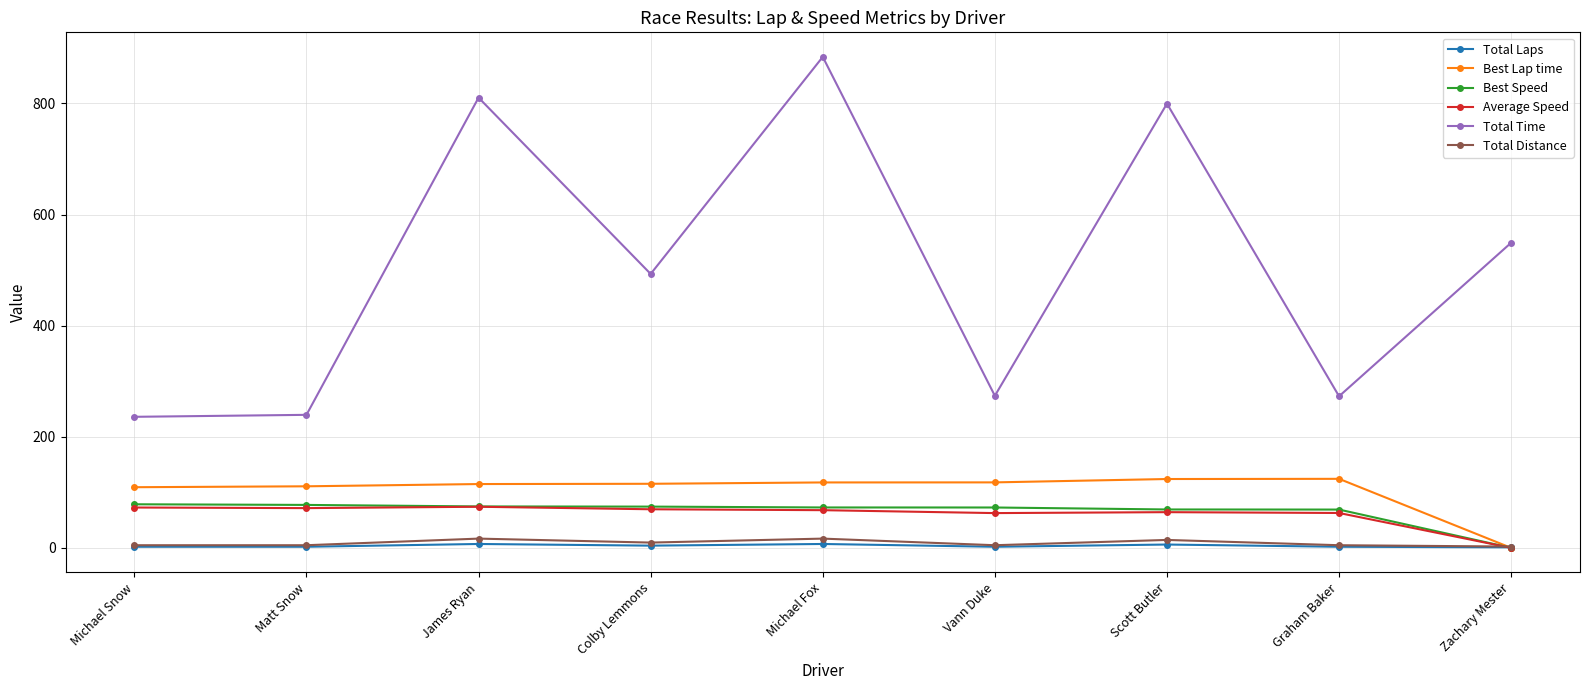

How many lines are shown in the chart?

6